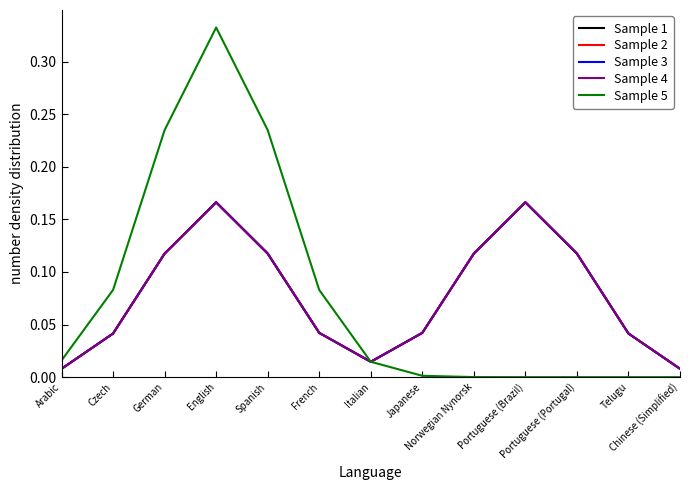

At how many categories does at least one series exceed 0?

13